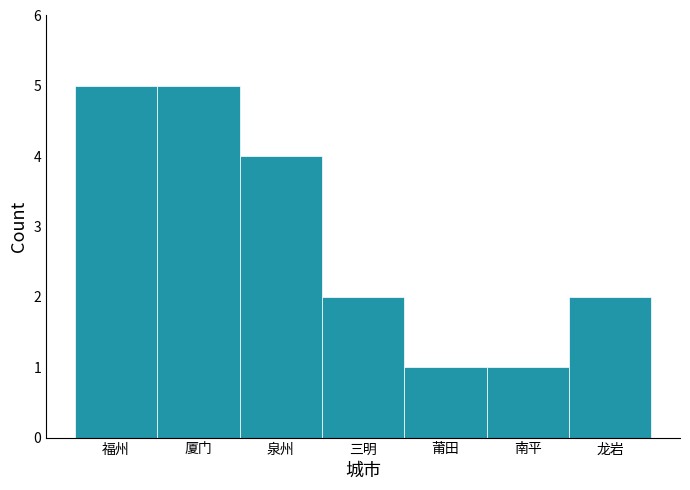

Reading left to right, extract all data points from this chart.

5	5	4	2	1	1	2